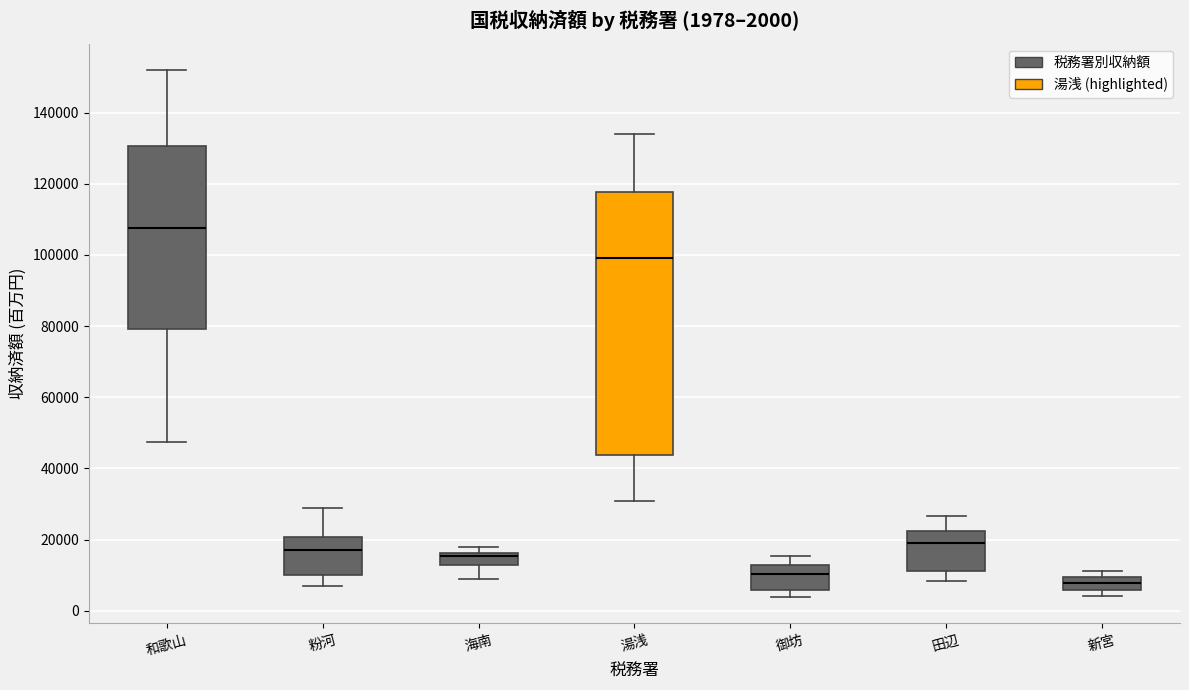

Which box has the highest median line?

和歌山